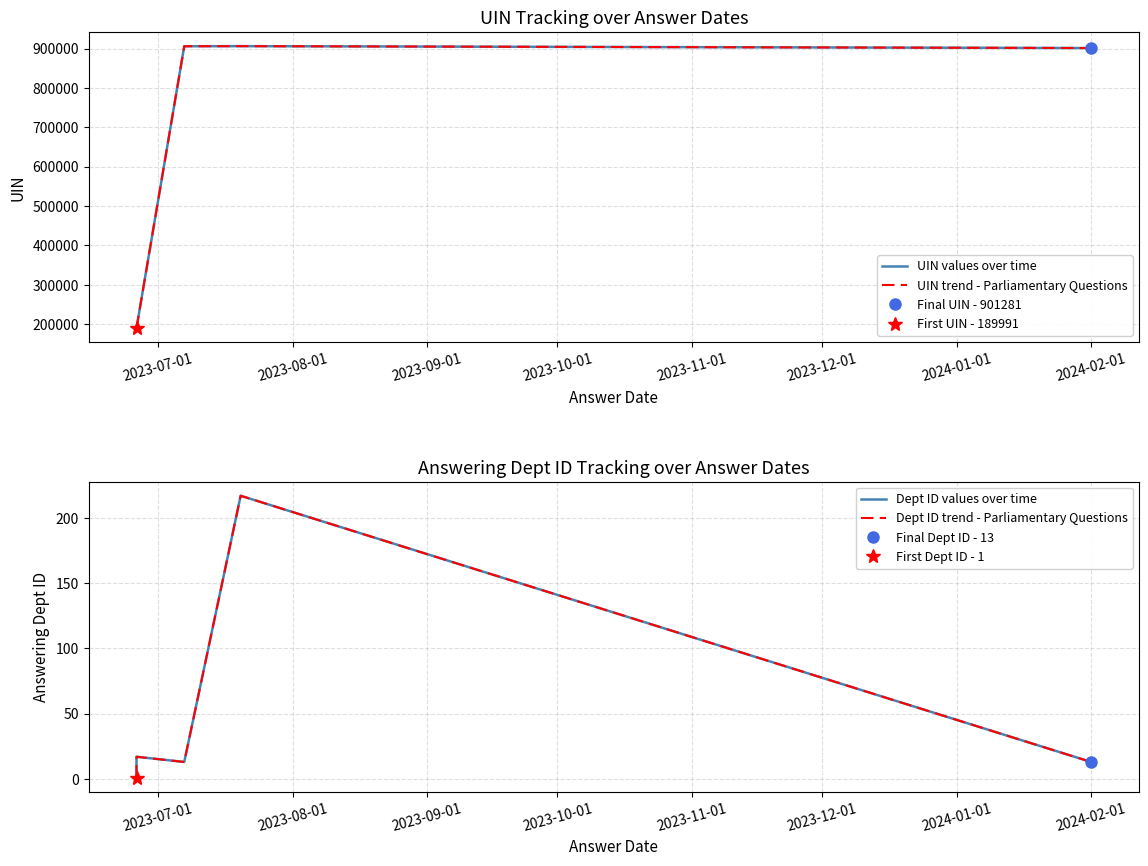

Reading left to right, extract all data points from this chart.

UIN values over time: 189991	189992	905838	906080	901281
UIN trend - Parliamentary Questions: 189991	189992	905838	906080	901281
Dept ID values over time: 1	17	13	217	13
Dept ID trend - Parliamentary Questions: 1	17	13	217	13